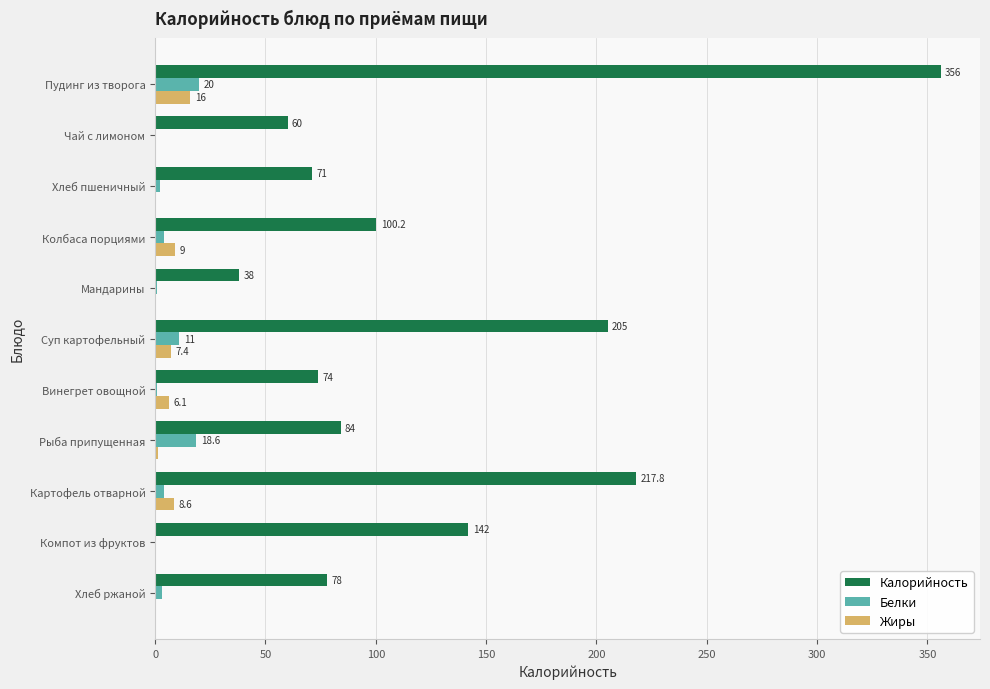

Which series has the largest total across all categories?

Калорийность